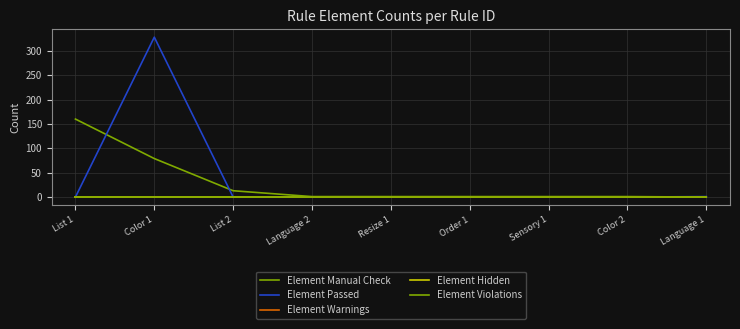

Is this an area chart (filled region under the line)?

No